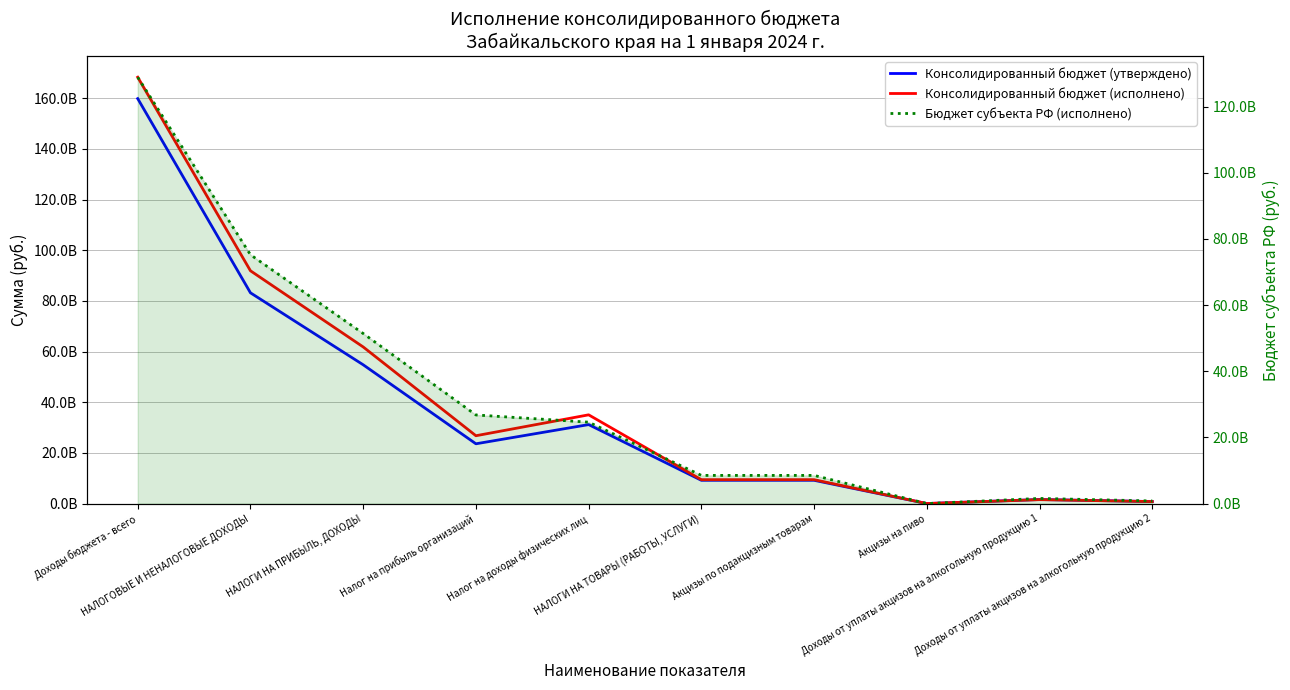

What is the average value of the Бюджет субъекта РФ (исполнено) series?

32643405903.0